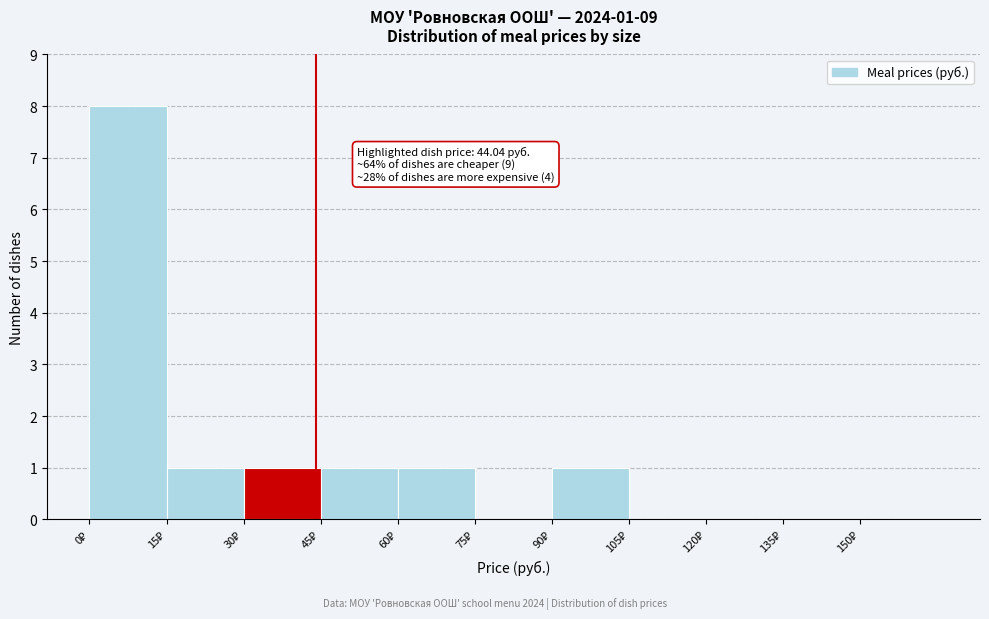

Over which range of the x-axis is the bar tallest?

0 to 15